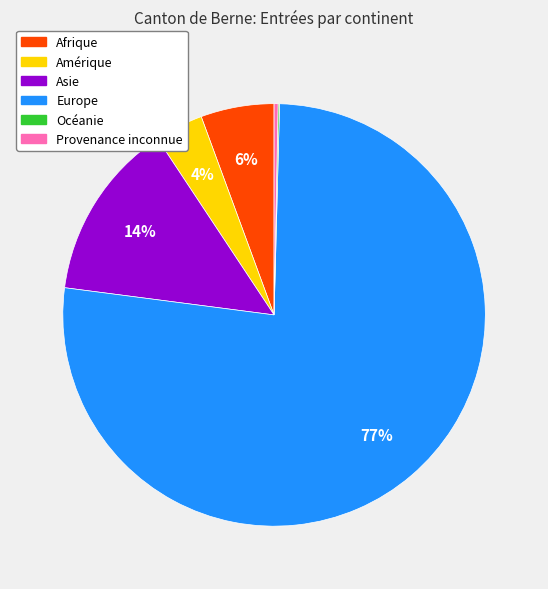

Is there any slice that represents more than half of the pie?

Yes